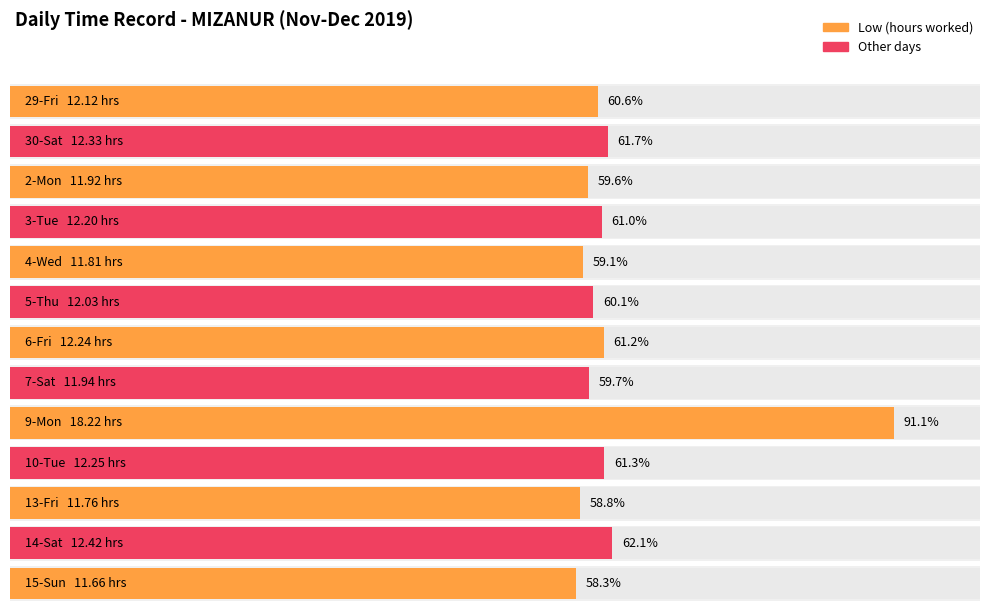

The value of Low (hours) at 29-Fri is 20.5. True or false?

False